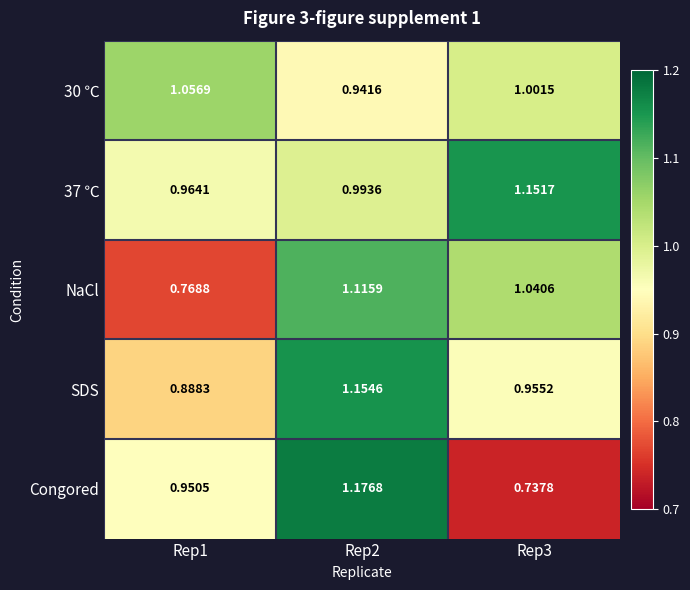

Is the value of NaCl at Rep1 greater than the value of Congored at Rep2?

No